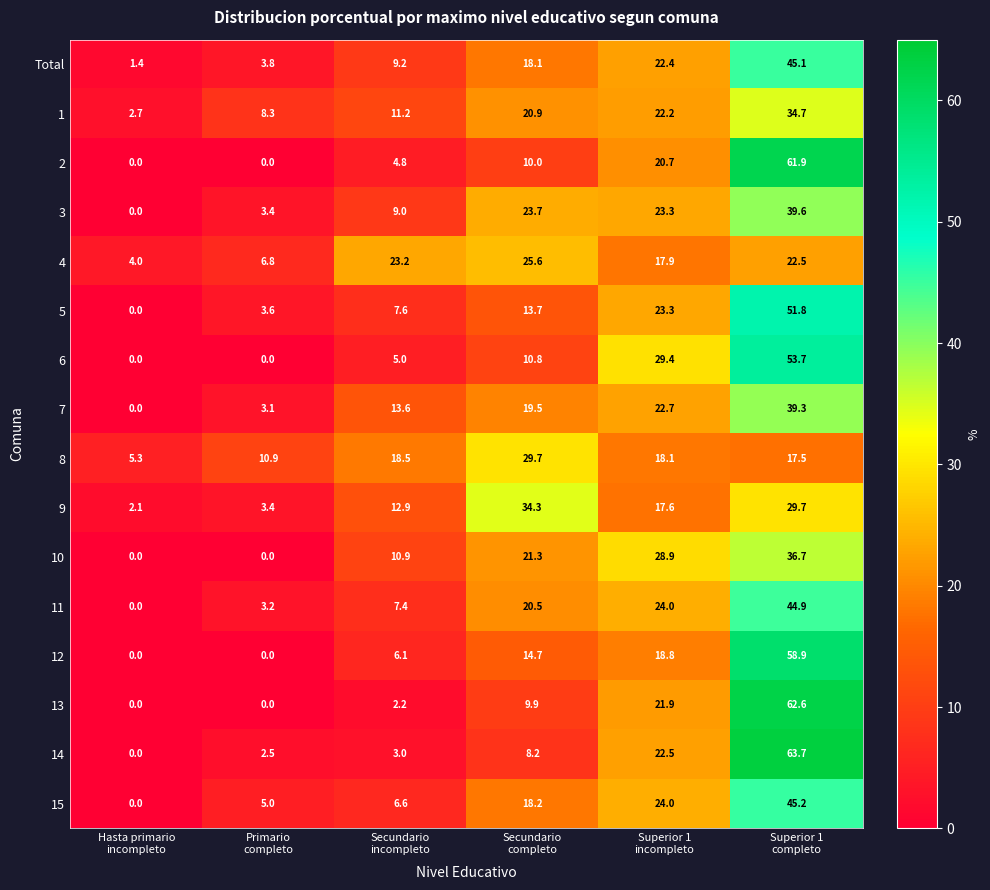

At how many categories does at least one series exceed 24?

3